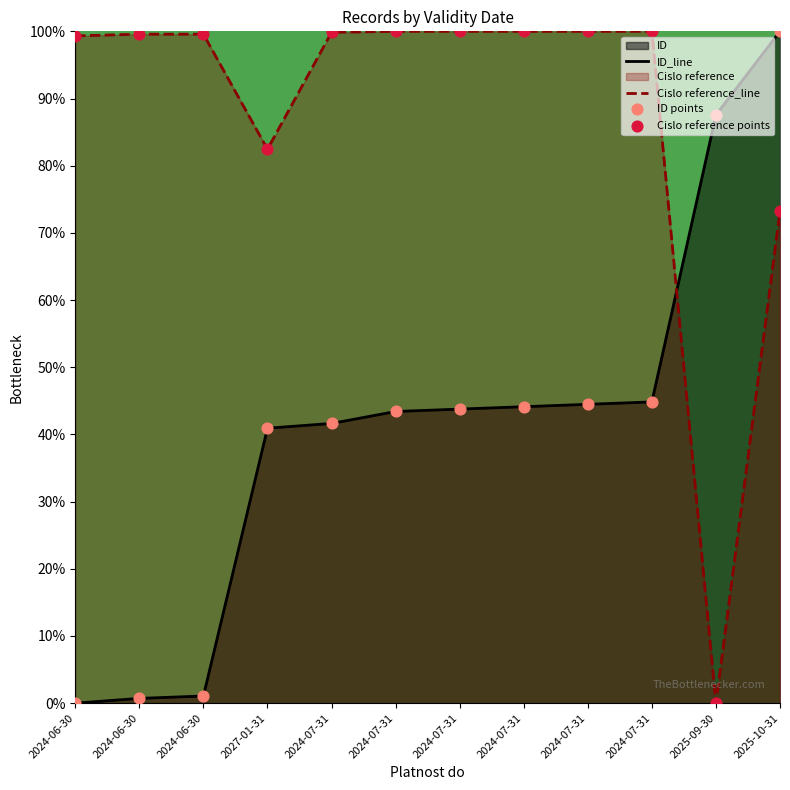

Which series reaches the maximum Y coordinate?

ID_line